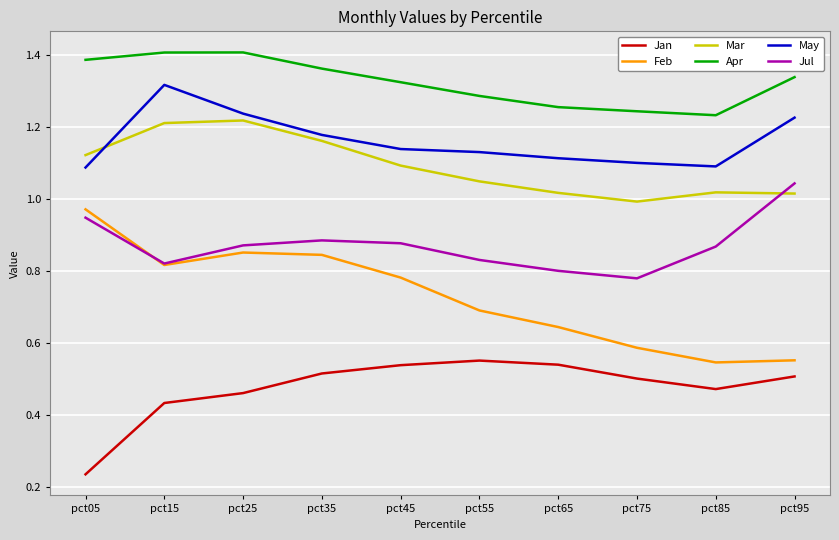

What is the sum of all Apr values?

13.2